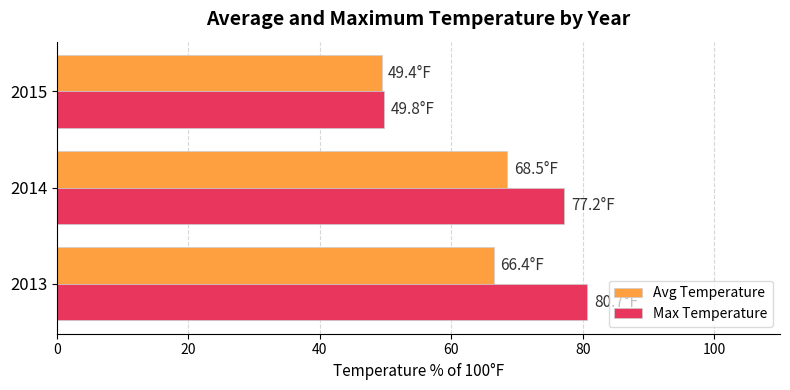

What is the difference between the second highest and minimum values in the Max Temperature series?

27.4